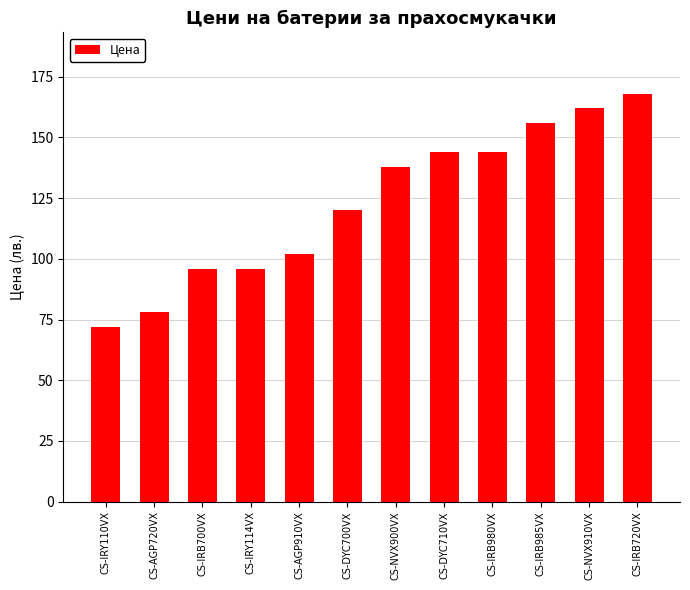

Is it true that the value at CS-IRB720VX is 168?

True